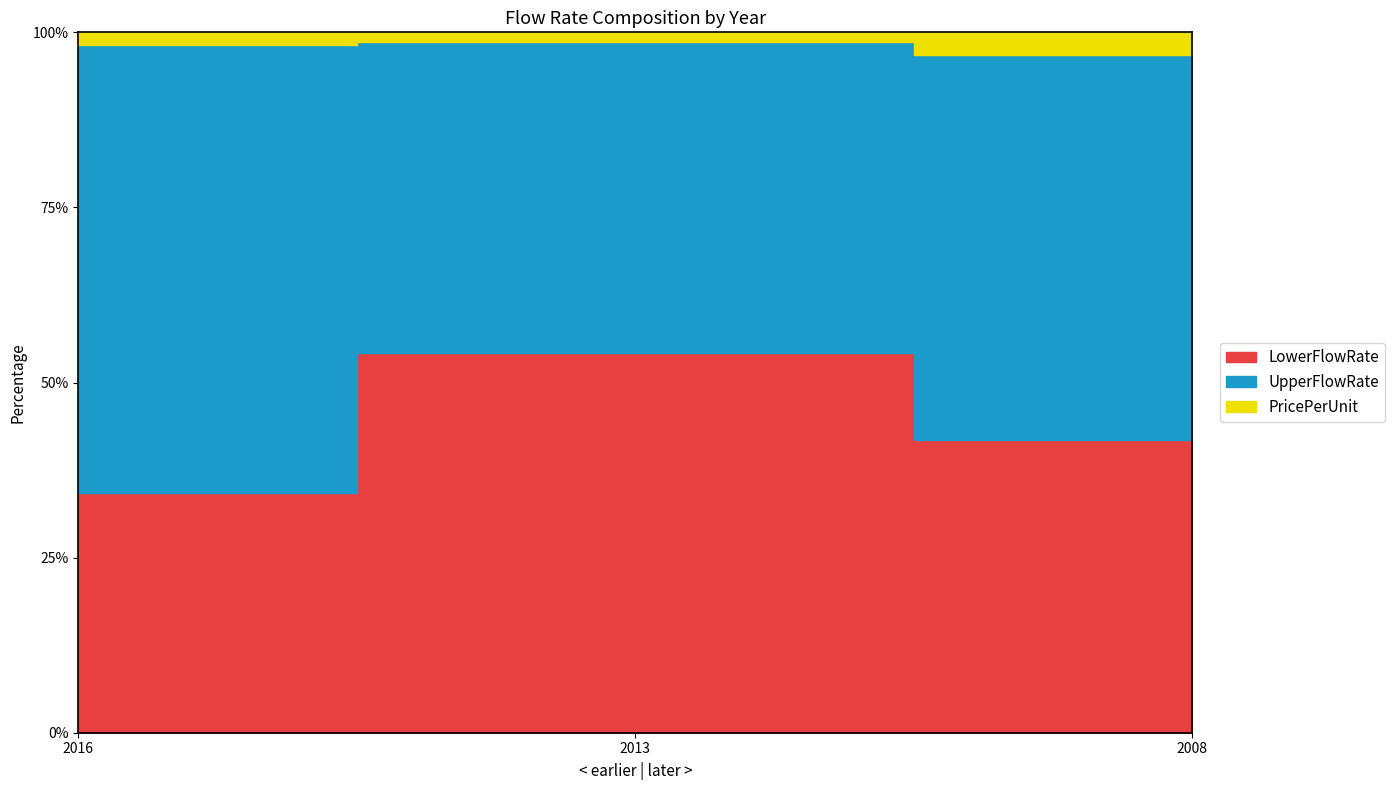

At which category is the sum across all series the highest?

2016